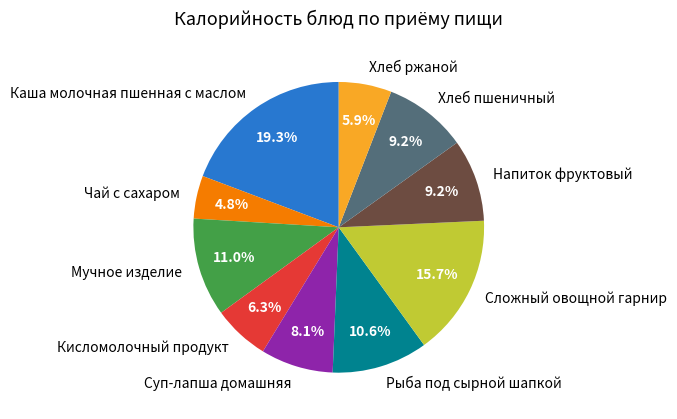

Which category has the biggest portion of the pie?

Каша молочная пшенная с маслом